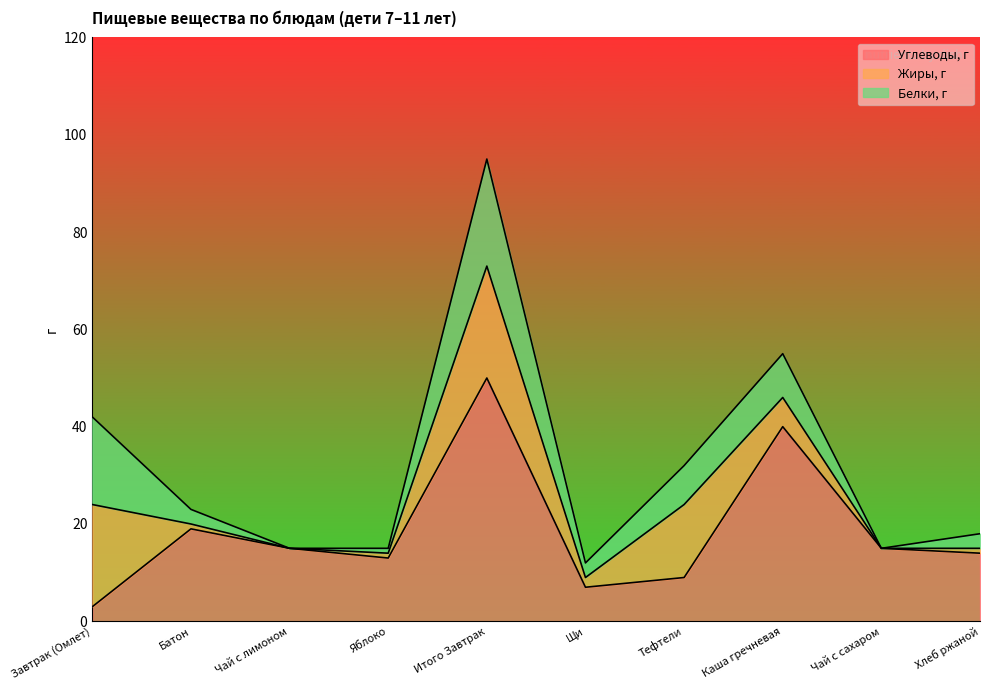

Which series ends up on top after the final intersection of Белки, г and Углеводы, г?

Углеводы, г